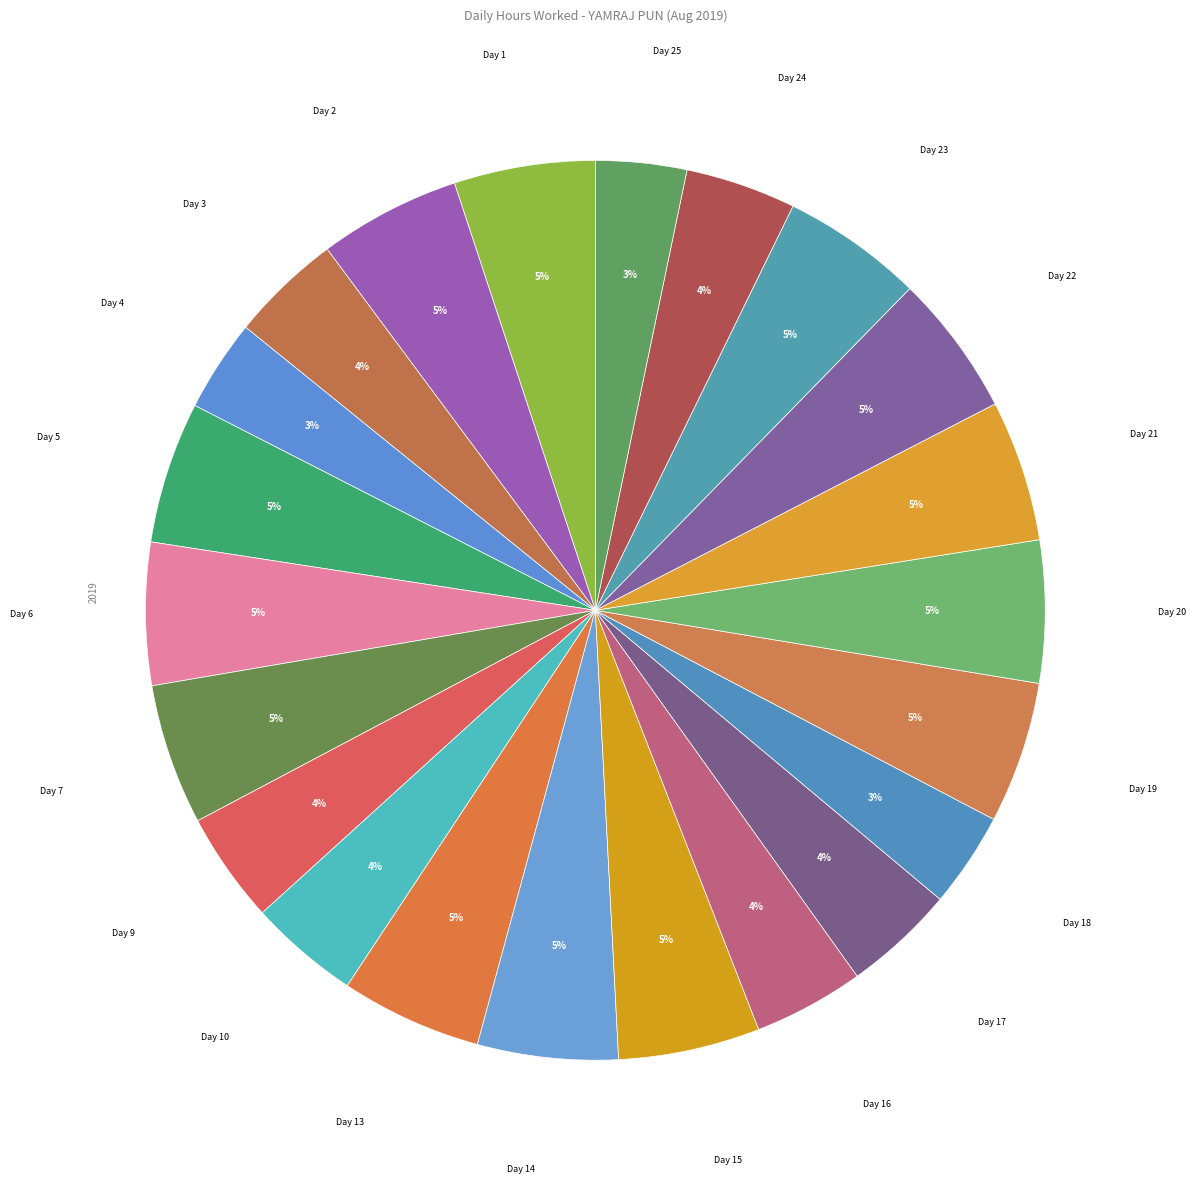

What is the ratio of the value at Day 10 to the value at Day 22?

0.8